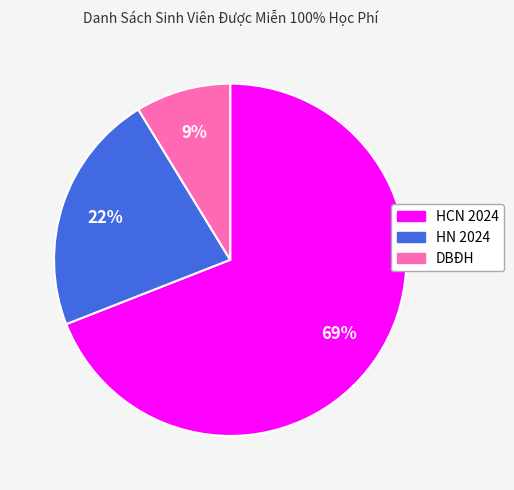

To the nearest percent, what is the average slice percentage?

33%